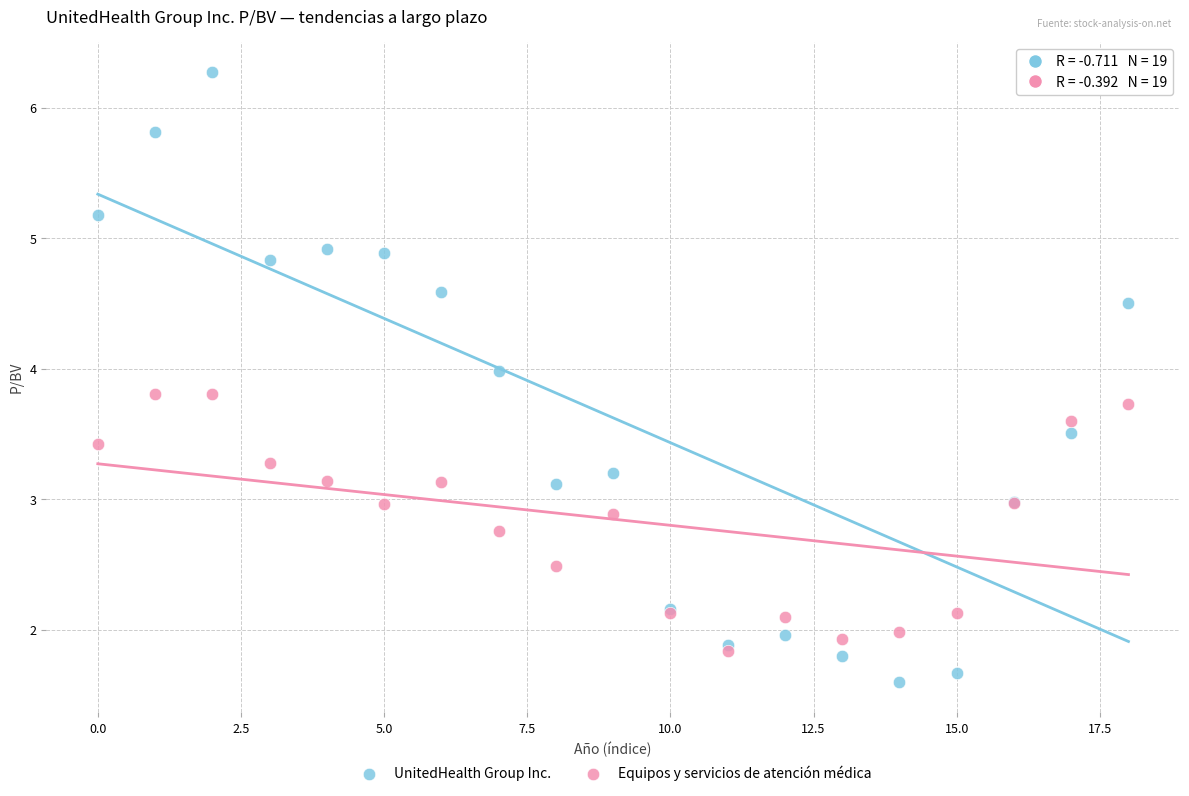

Which series has the largest Y range (max minus min)?

UnitedHealth Group Inc.